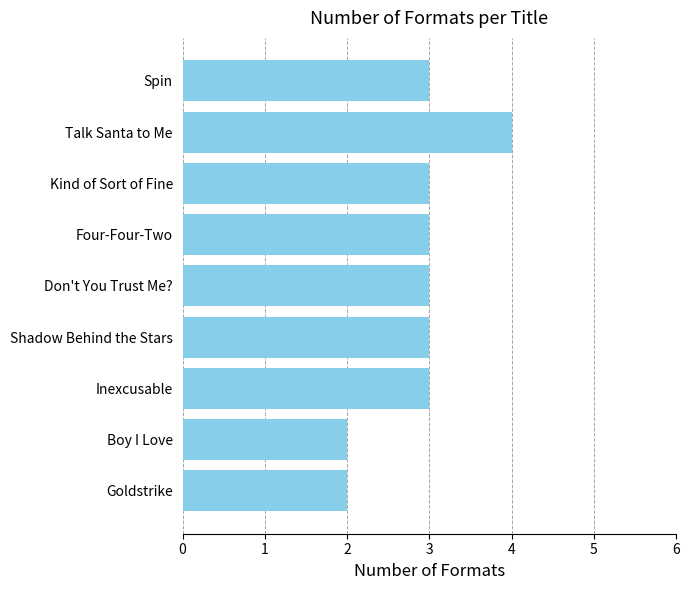

What is the difference between the maximum and minimum values?

2